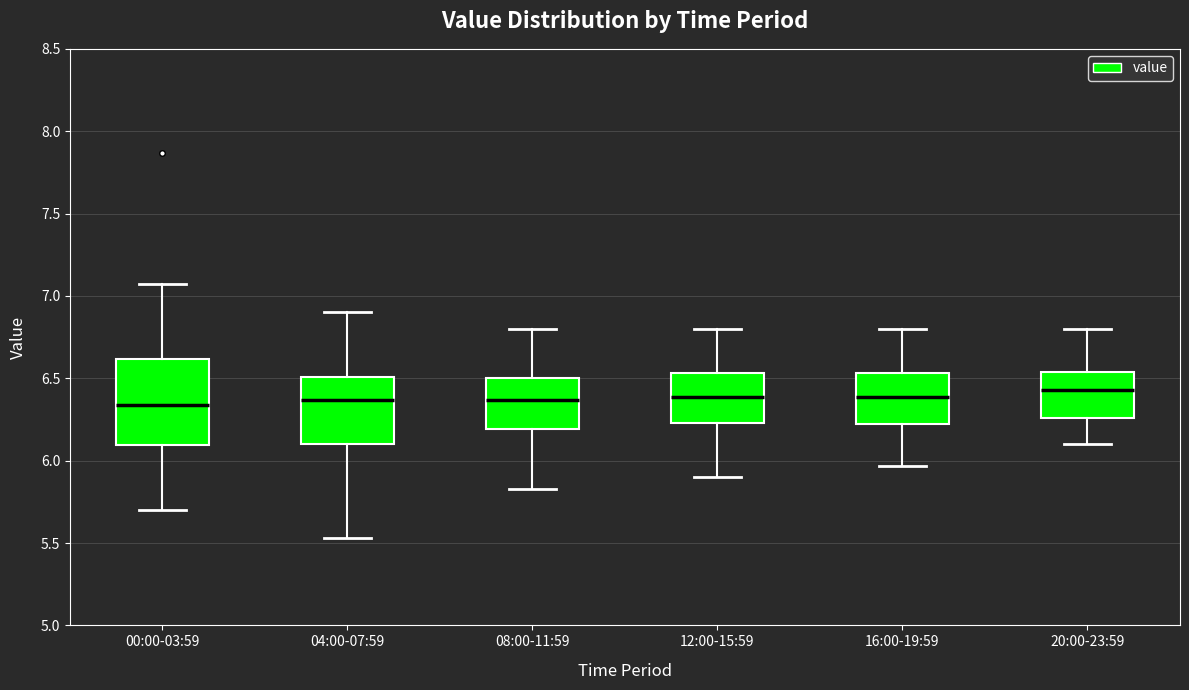

Reading left to right, read every box against the y-axis: the position of its median line, the range the box covers, and the ends of its whiskers. The values are not printed on the chart, so give them approximately, as read against the axis.

00:00-03:59: median 6.35, box 6.10 to 6.60, whiskers 5.70 to 7.05
04:00-07:59: median 6.35, box 6.10 to 6.50, whiskers 5.55 to 6.90
08:00-11:59: median 6.35, box 6.20 to 6.50, whiskers 5.85 to 6.80
12:00-15:59: median 6.40, box 6.25 to 6.55, whiskers 5.90 to 6.80
16:00-19:59: median 6.40, box 6.20 to 6.55, whiskers 5.95 to 6.80
20:00-23:59: median 6.45, box 6.25 to 6.55, whiskers 6.10 to 6.80